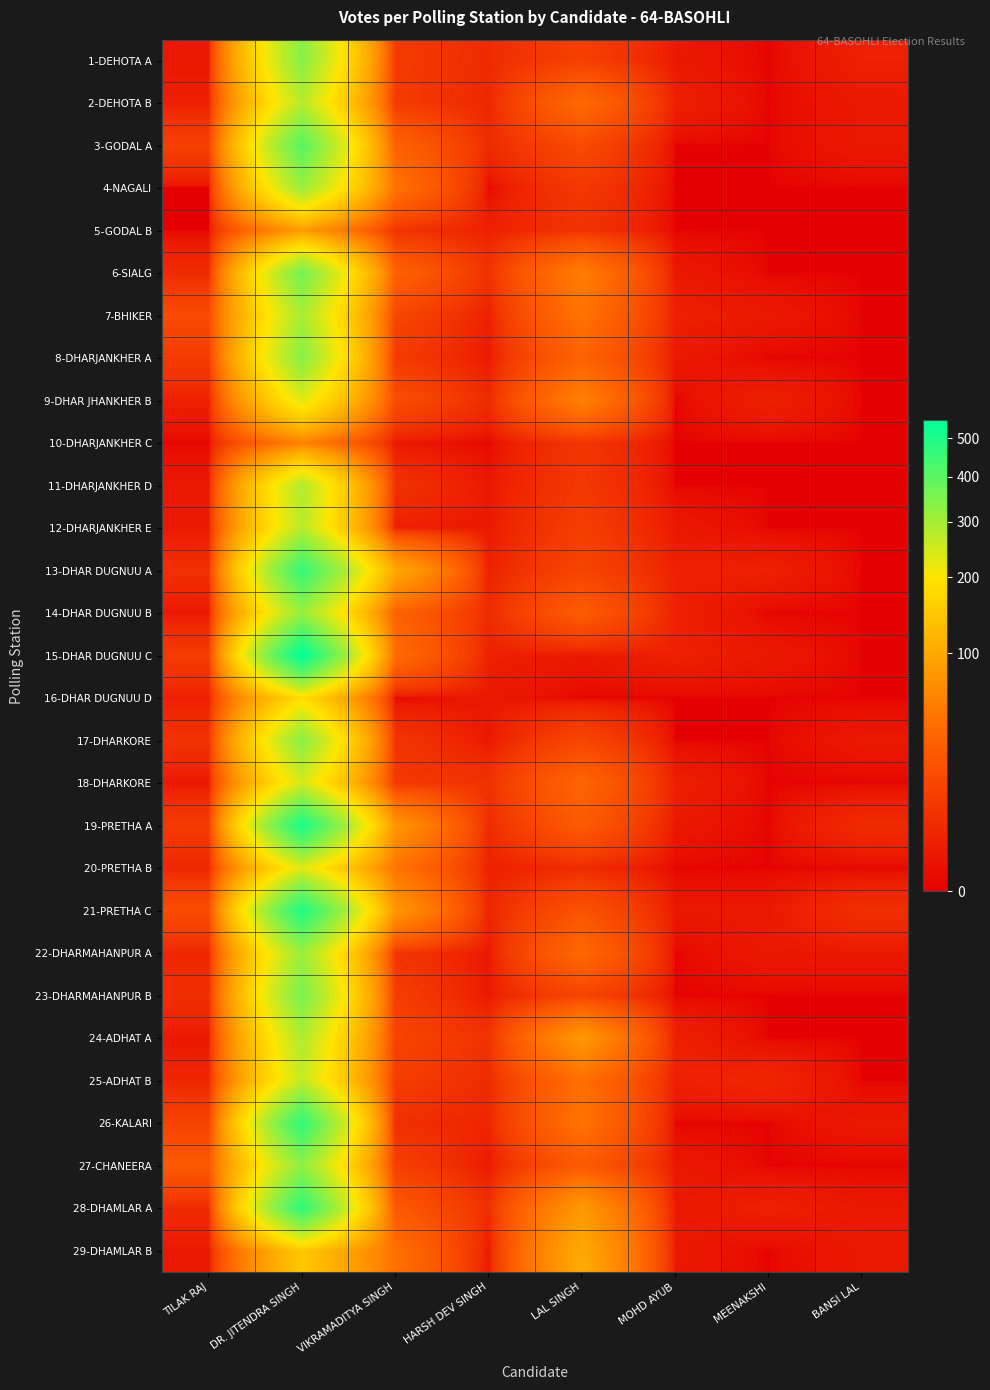

At LAL SINGH, list the series in order from smallest to largest.

16-DHAR DUGNUU D, 15-DHAR DUGNUU C, 20-PRETHA B, 5-GODAL B, 10-DHARJANKHER C, 4-NAGALI, 11-DHARJANKHER D, 12-DHARJANKHER E, 1-DEHOTA A, 13-DHAR DUGNUU A, 23-DHARMAHANPUR B, 17-DHARKORE, 3-GODAL A, 21-PRETHA C, 19-PRETHA A, 27-CHANEERA, 14-DHAR DUGNUU B, 8-DHARJANKHER A, 18-DHARKORE, 22-DHARMAHANPUR A, 2-DEHOTA B, 25-ADHAT B, 7-BHIKER, 26-KALARI, 6-SIALG, 9-DHAR JHANKHER B, 24-ADHAT A, 28-DHAMLAR A, 29-DHAMLAR B